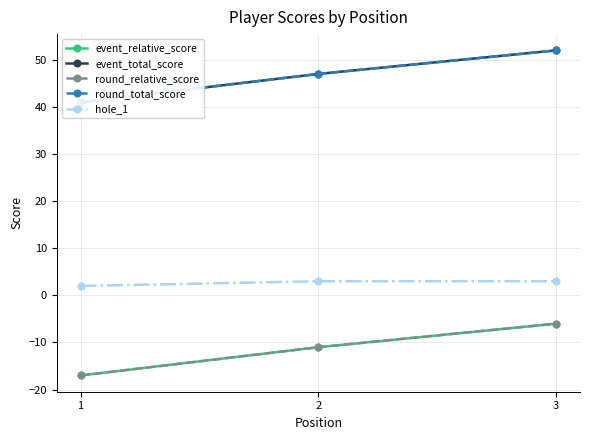

The hole_1 series shows 2 at 3. True or false?

False